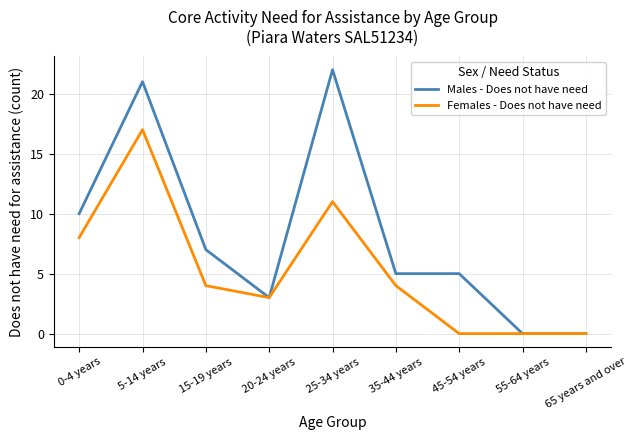

Rank the series at 25-34 years from highest to lowest value.

Males - Does not have need, Females - Does not have need